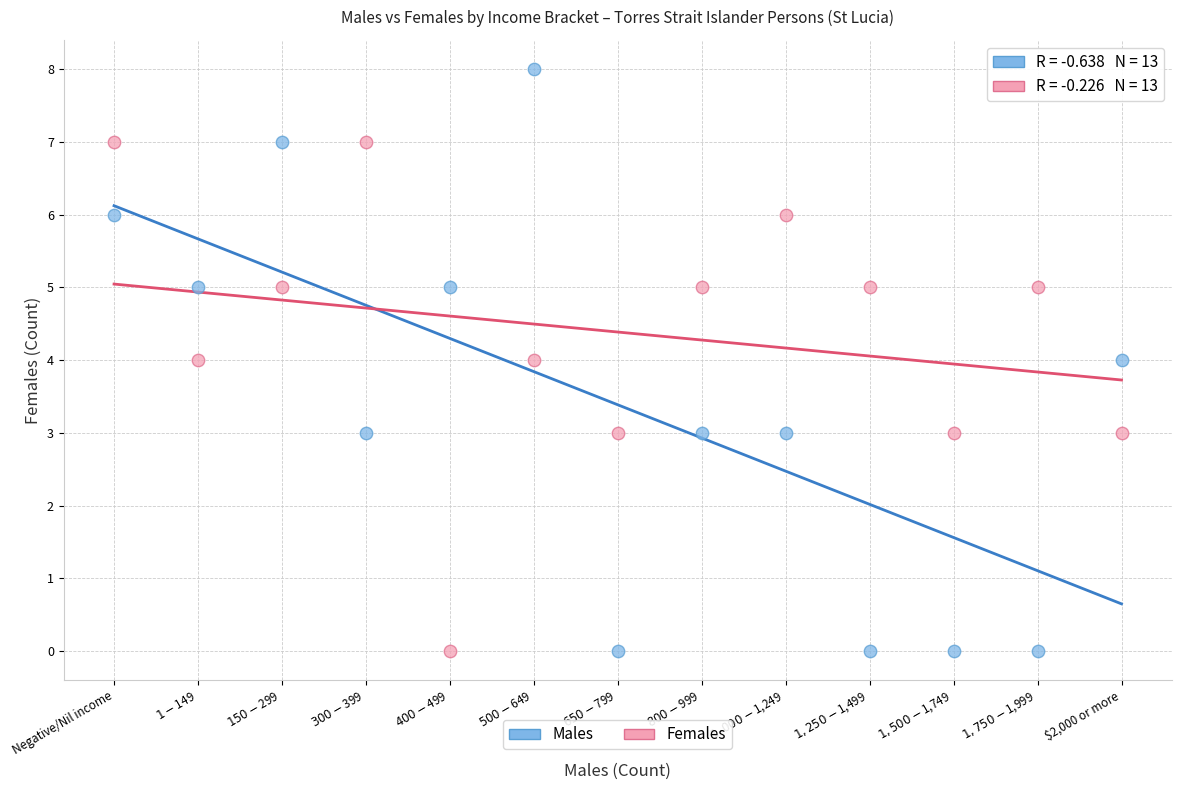

Which series has the widest spread of Y values?

Males